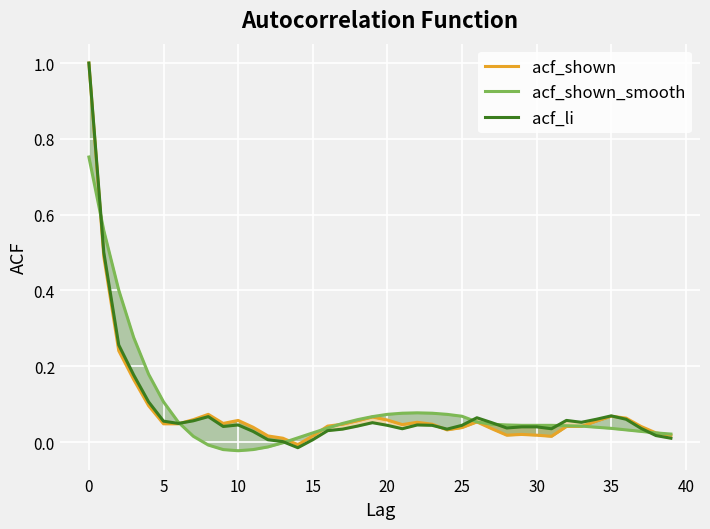

At how many categories does at least one series exceed 0?

40